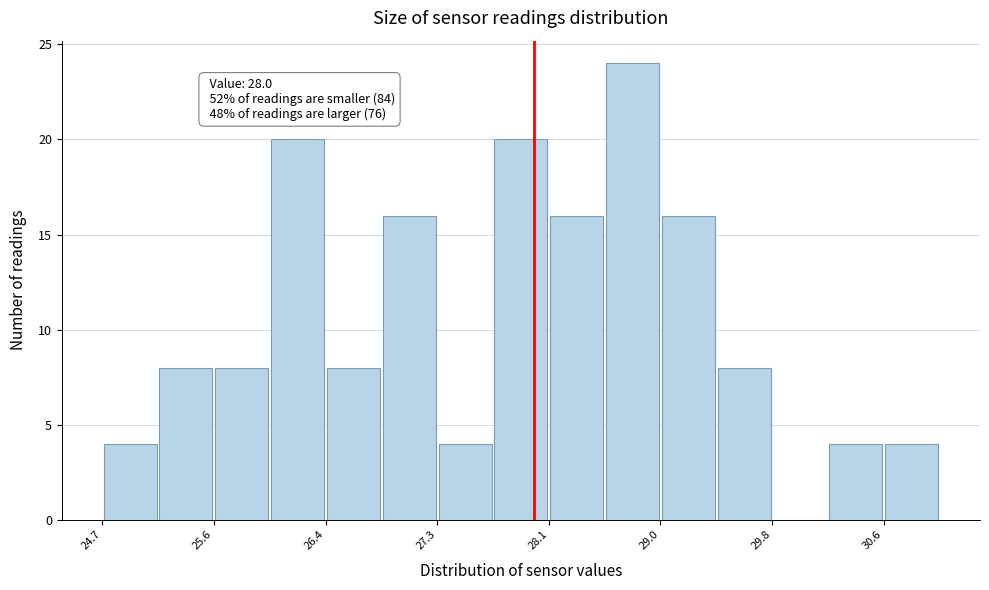

Which range on the x-axis has the tallest bar?

28.5 to 29.0